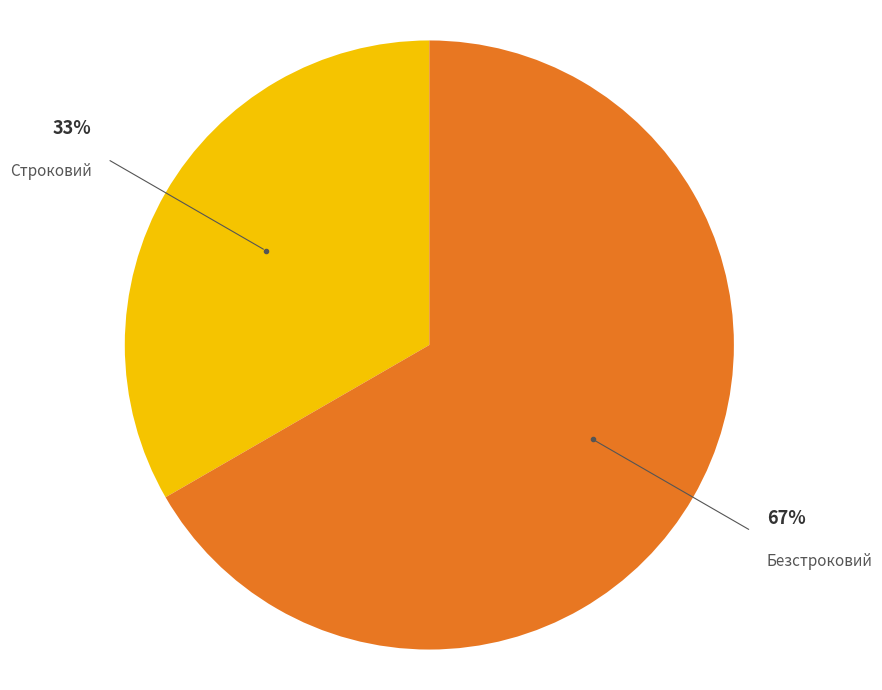

Do Безстроковий and Строковий together represent more than half of the pie?

Yes